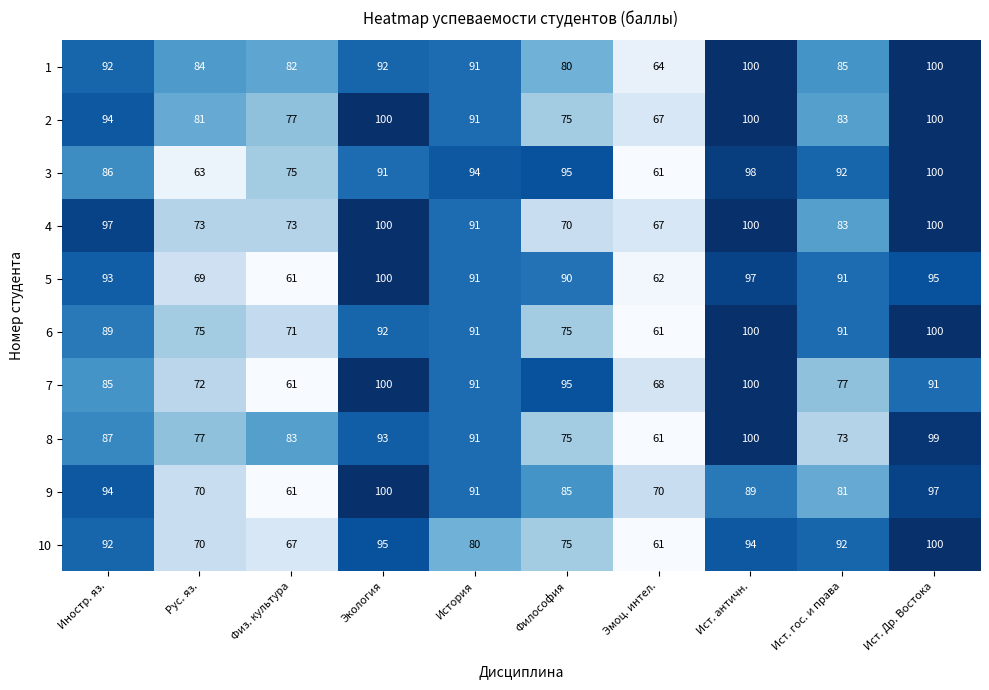

Is it true that 10 equals 161 at Экология?

False